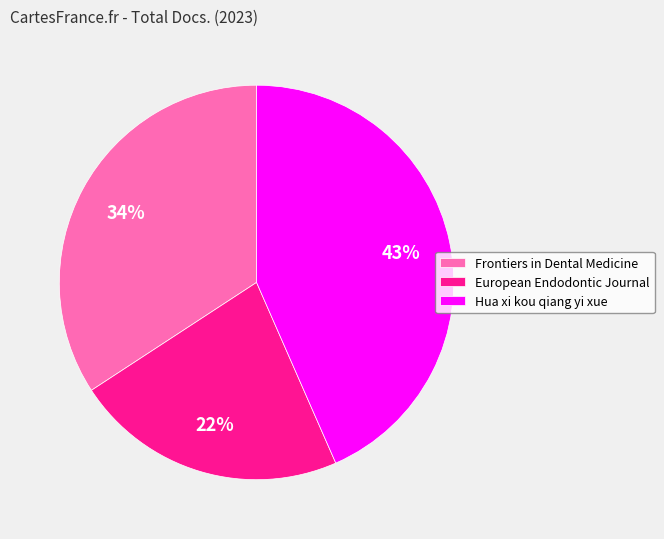

Rank the categories by value from lowest to highest.

European Endodontic Journal, Frontiers in Dental Medicine, Hua xi kou qiang yi xue